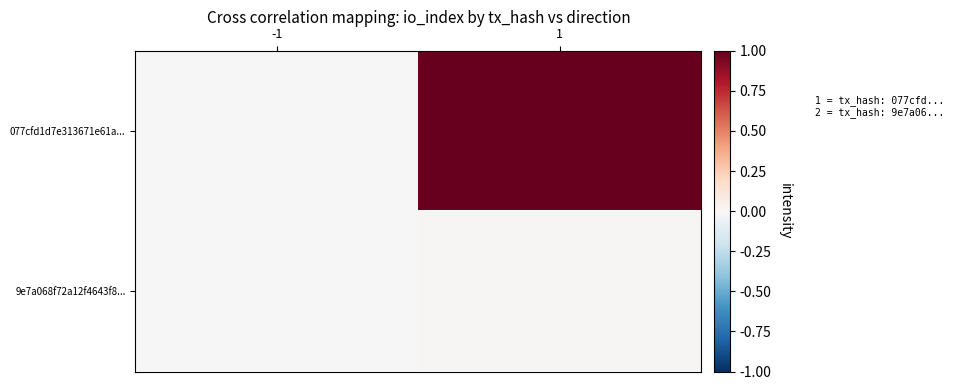

Between -1 and 1, which is larger?

1